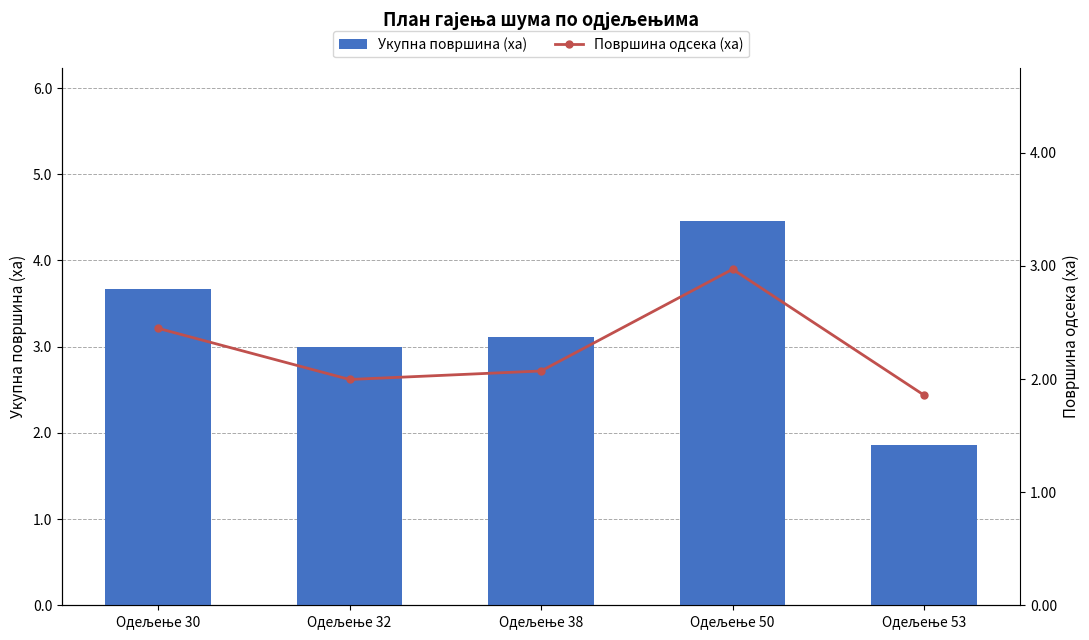

Which category has the highest value across all series?

Одељење 50